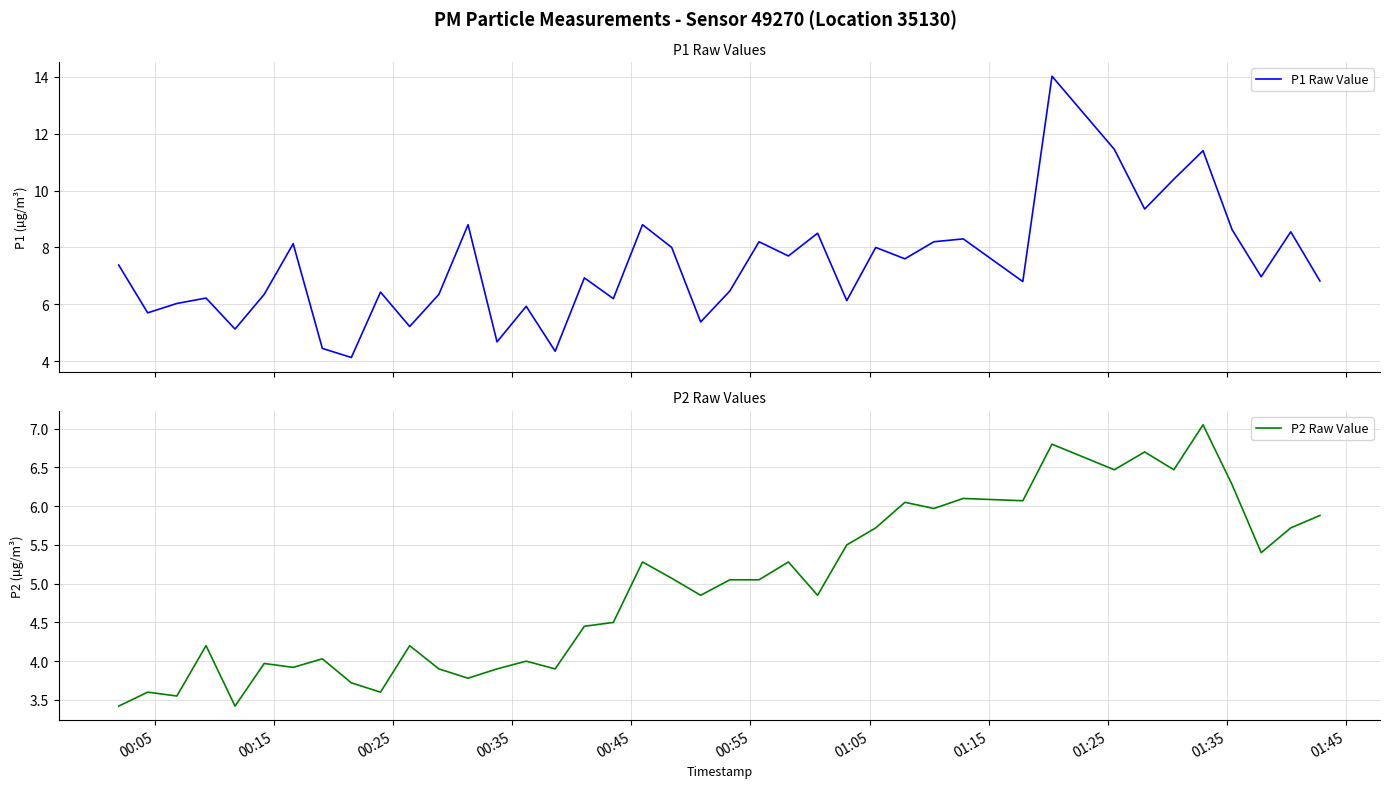

Rank the series by their maximum value, from lowest to highest.

P2 Raw Value, P1 Raw Value